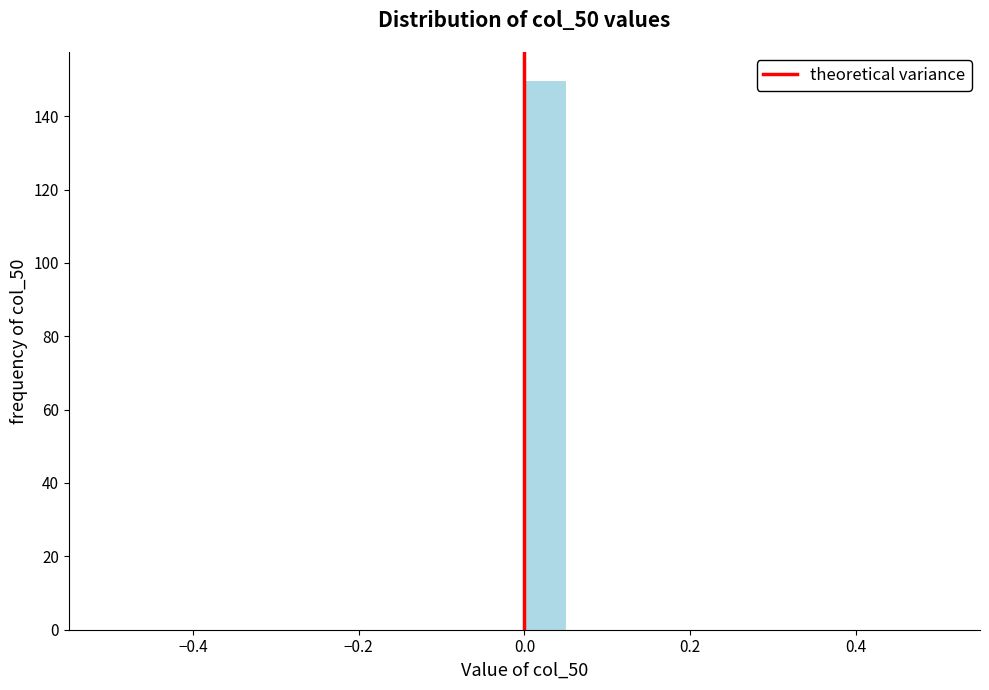

Read against the x-axis, roughly where is the centre of the tallest bar?

0.02